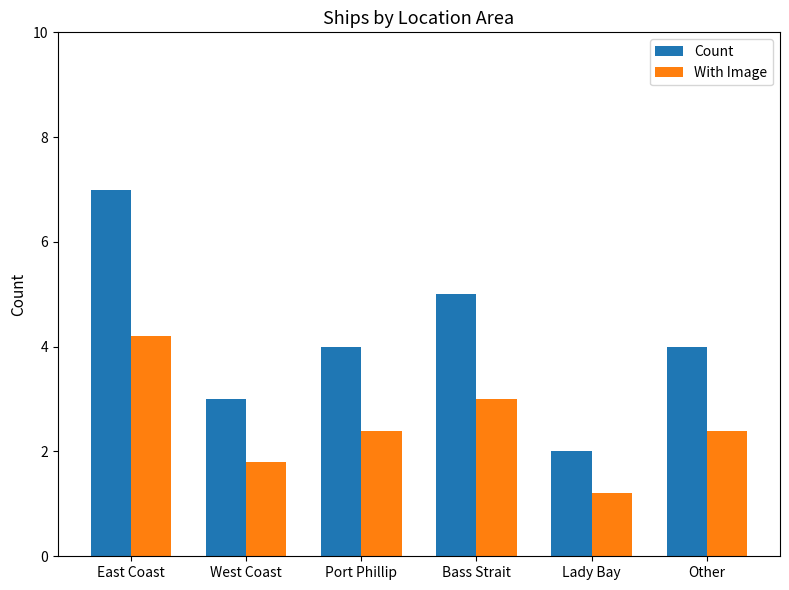

How many values in the With Image series exceed 2?

4